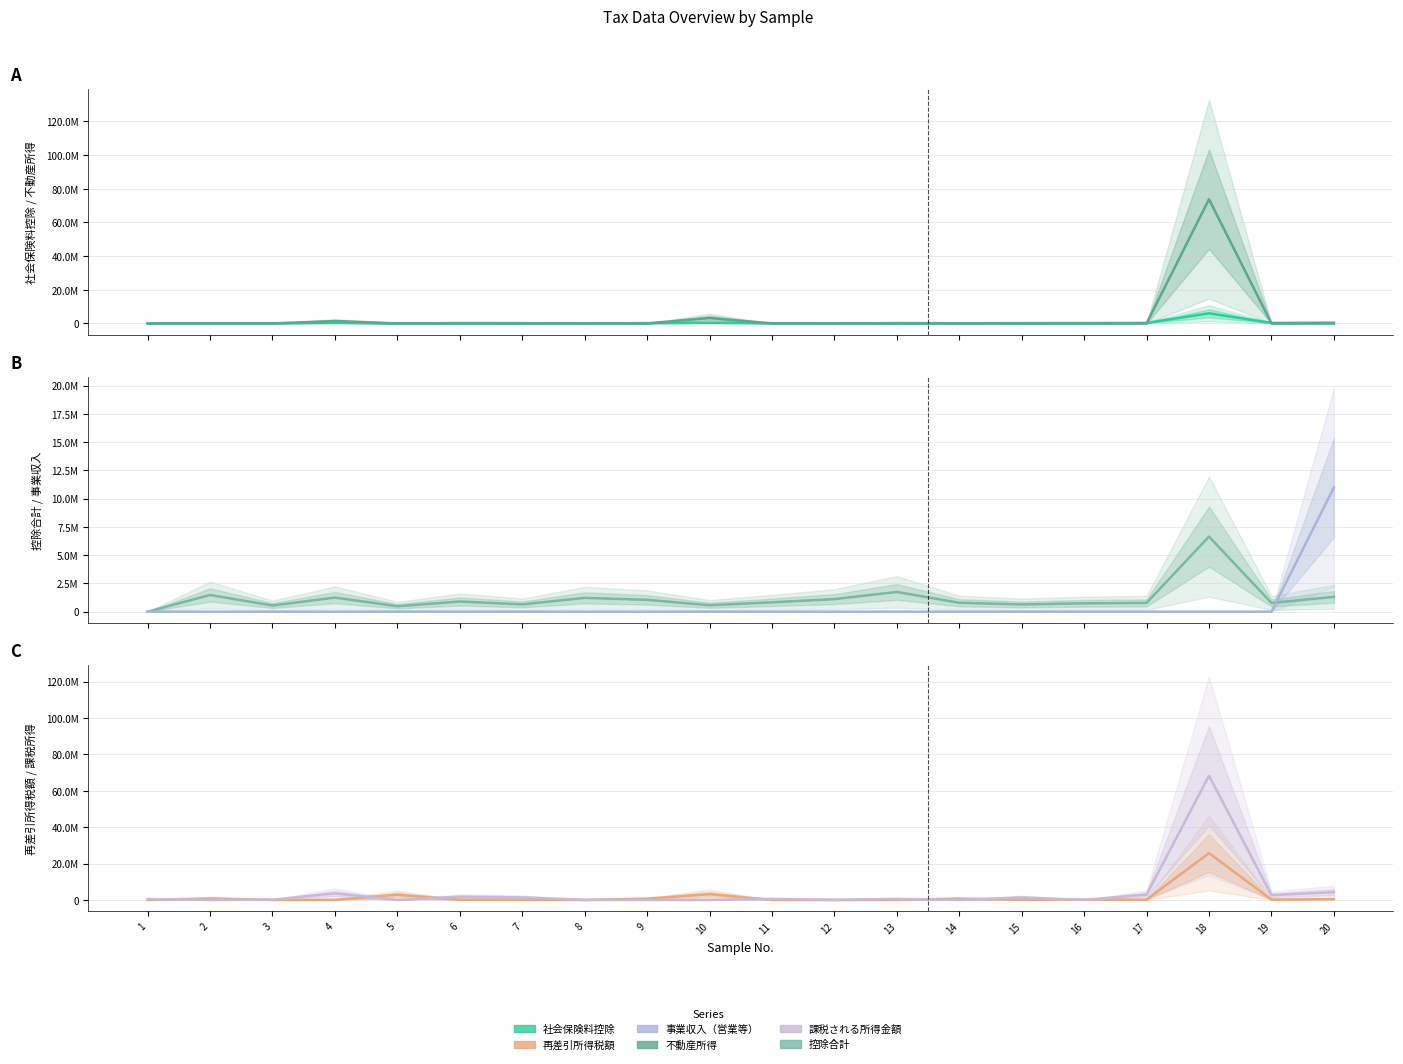

Is the value of 再差引所得税額 at 1 greater than the value of 課税される所得金額 at 4?

No